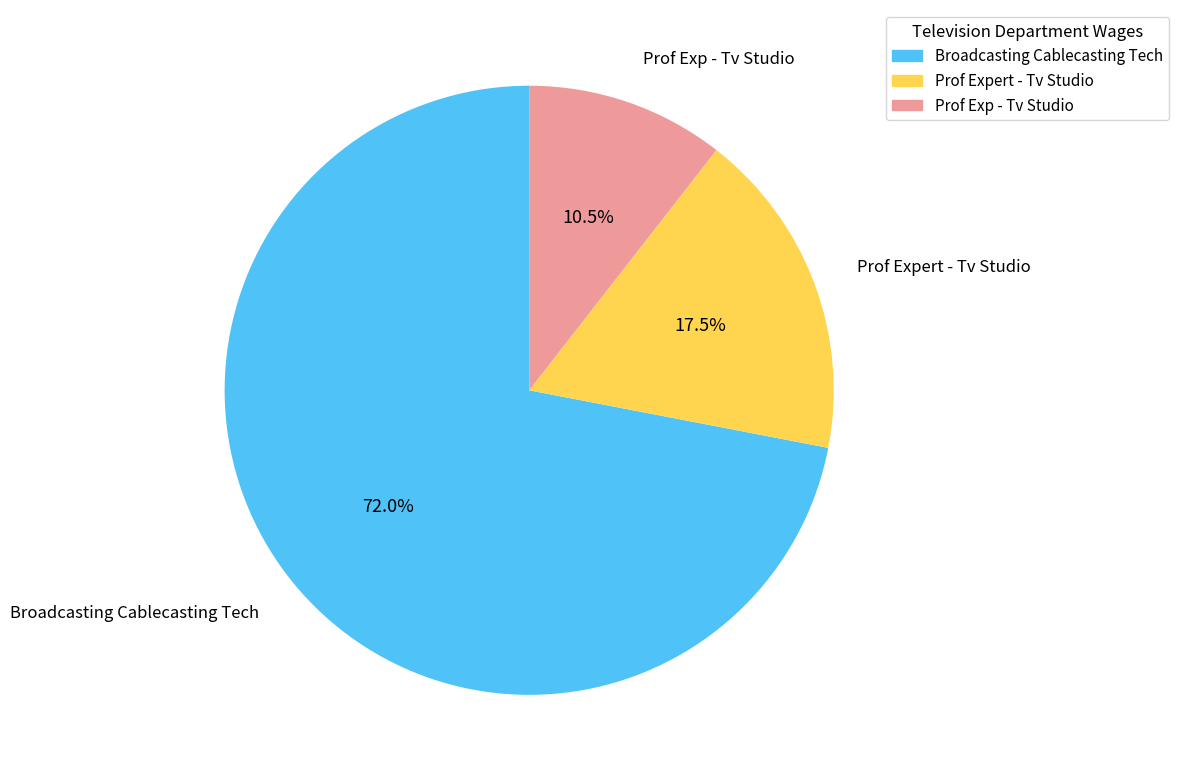

Which category accounts for the majority?

Broadcasting Cablecasting Tech